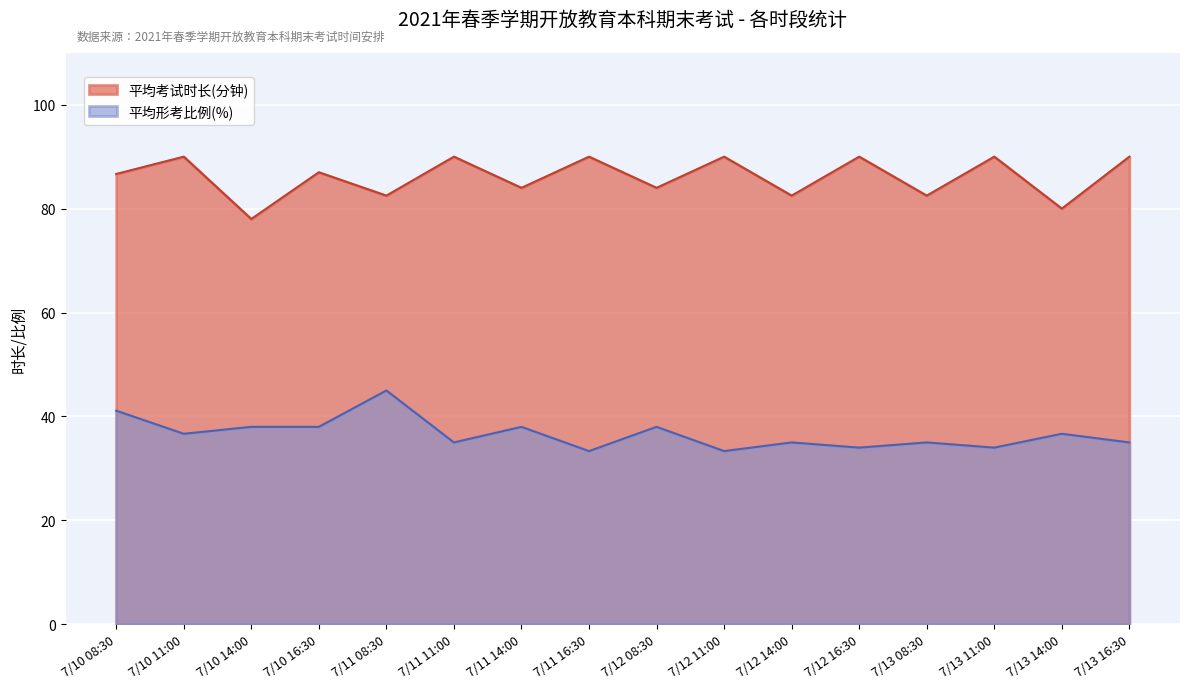

What is the difference between the maximum and minimum values in the 平均考试时长(分钟) series?

12.0